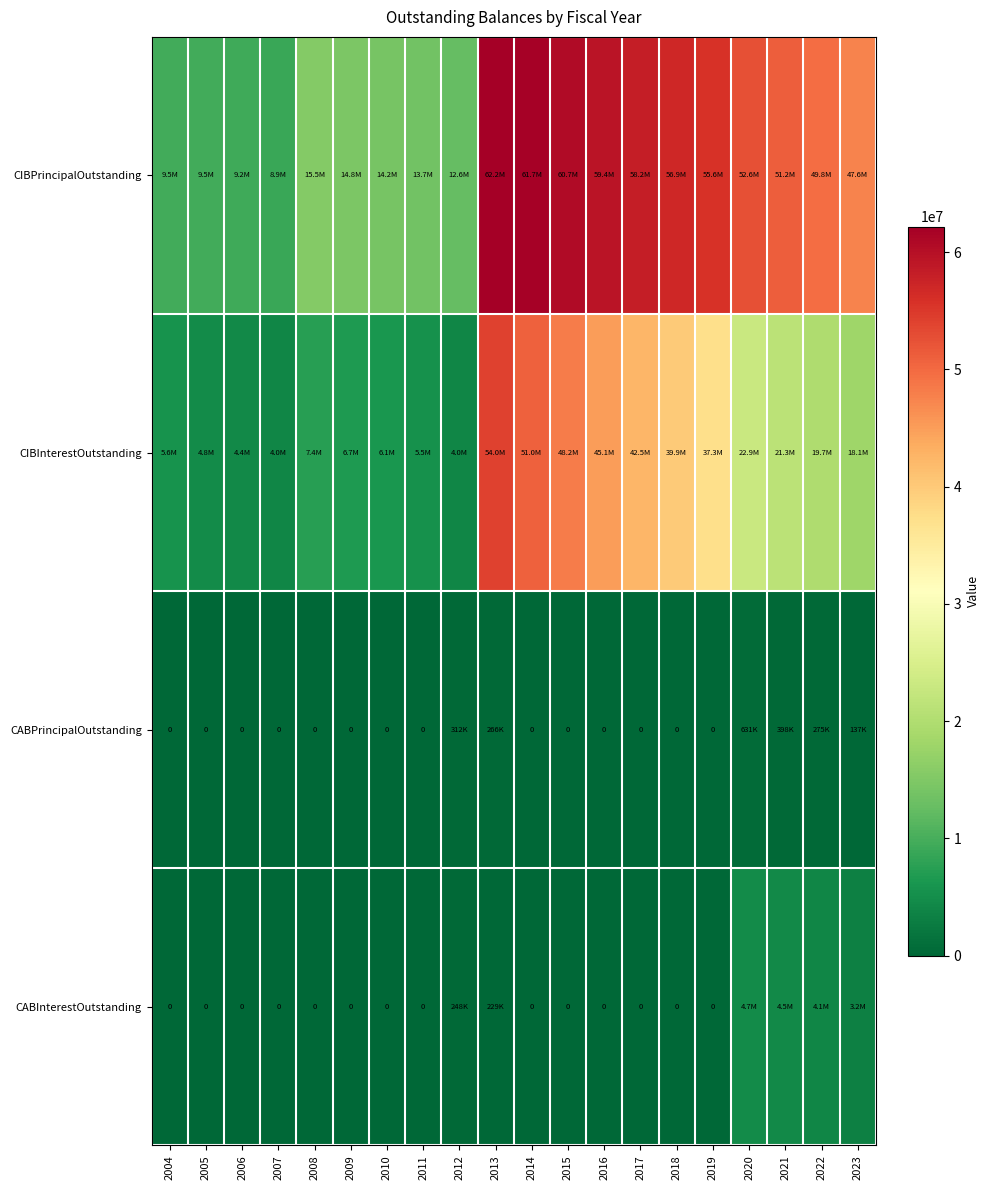

Rank the categories by CABInterestOutstanding value from lowest to highest.

2004, 2005, 2006, 2007, 2008, 2009, 2010, 2011, 2014, 2015, 2016, 2017, 2018, 2019, 2013, 2012, 2023, 2022, 2021, 2020